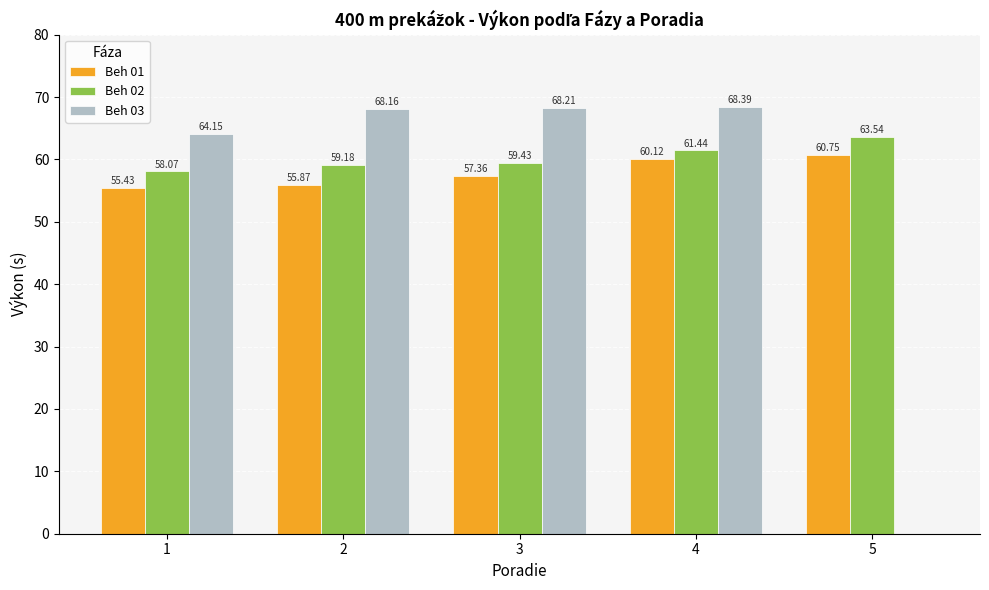

Count the number of data series in this chart.

3